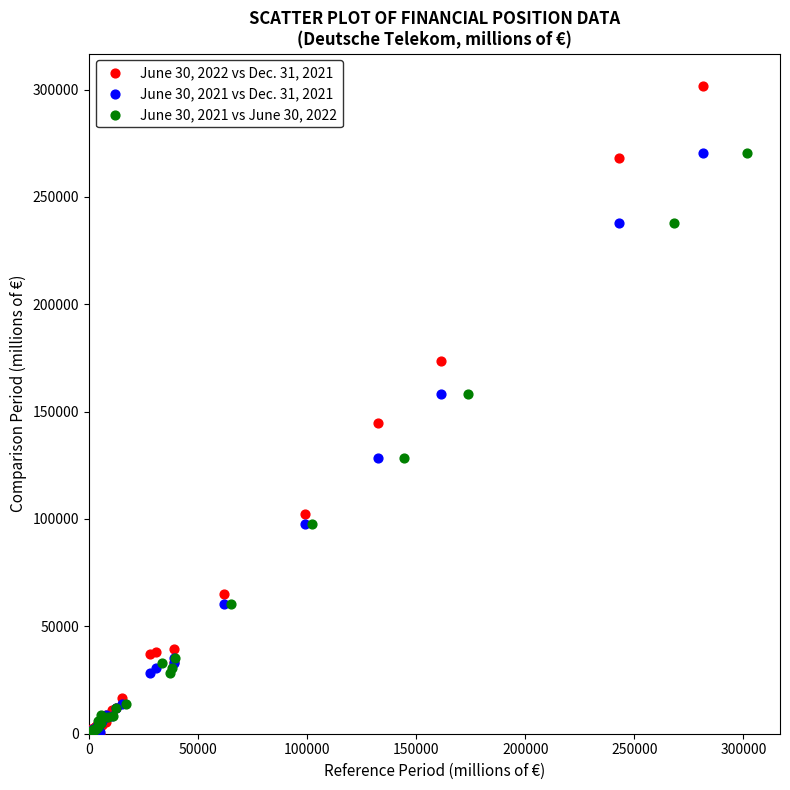

Which series has the largest Y range (max minus min)?

June 30, 2022 vs Dec. 31, 2021